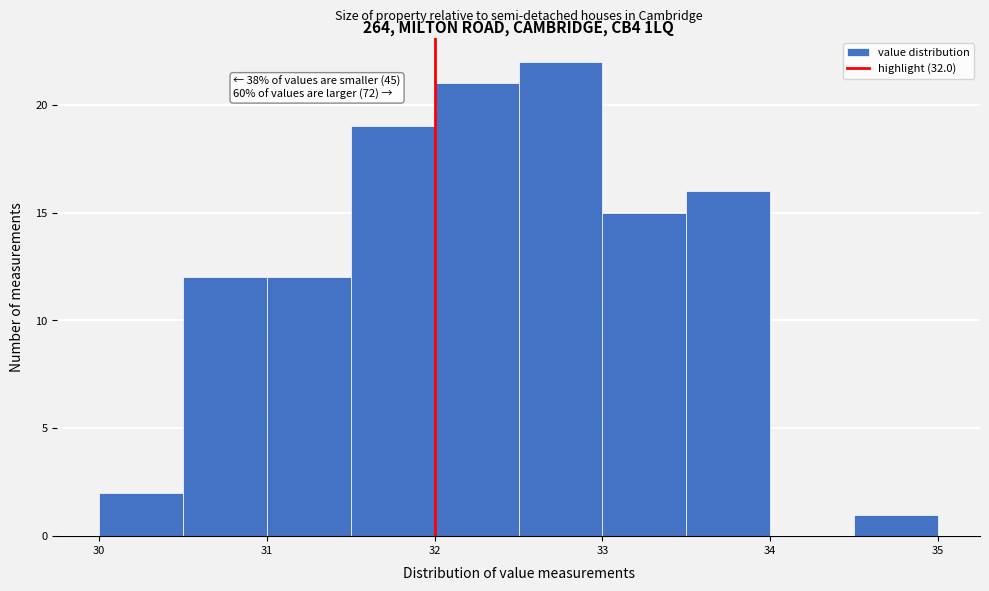

Over which range of the x-axis is the bar tallest?

32.5 to 33.0